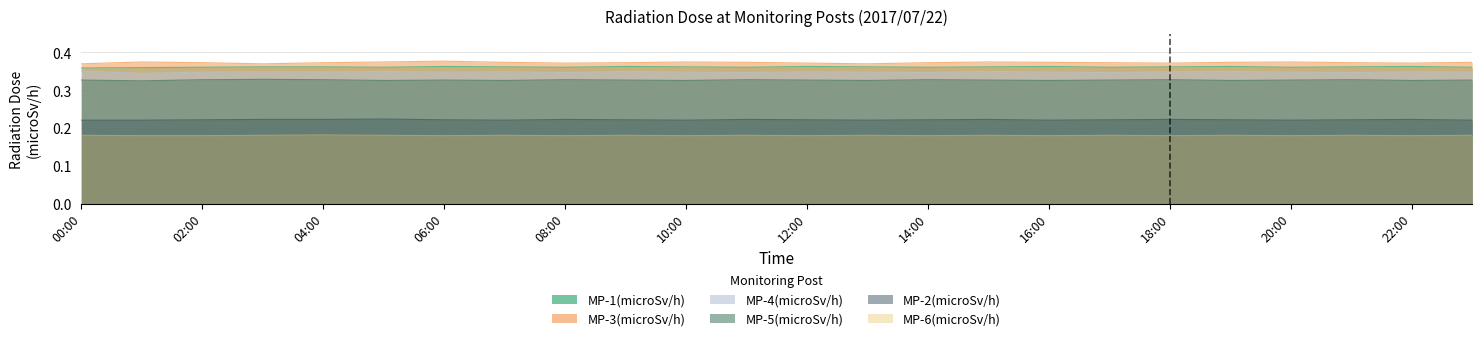

What is the lowest value of the MP-4(microSv/h) series?

0.3